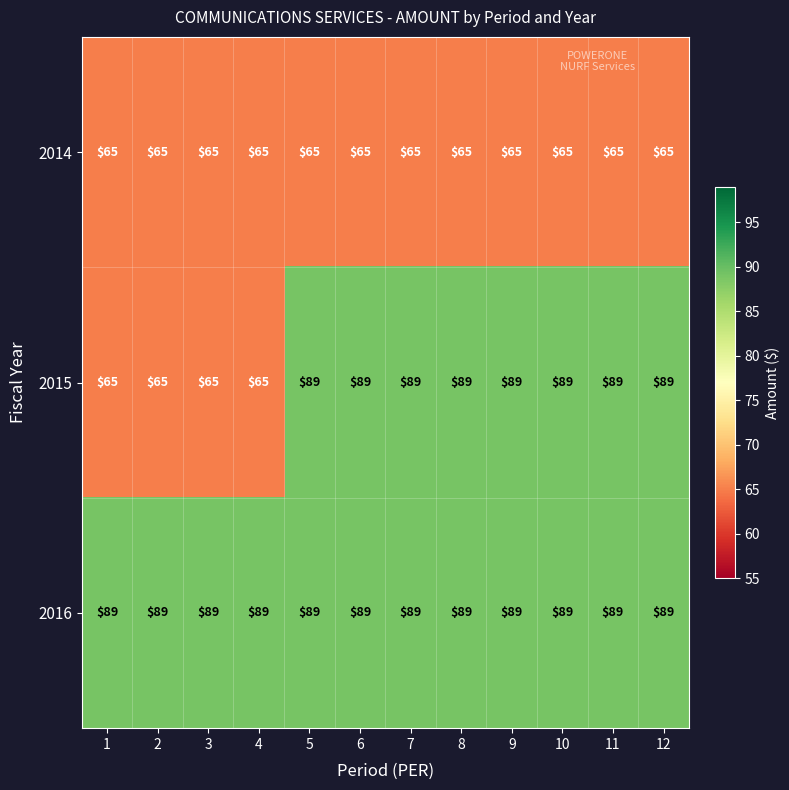

Which series has the largest range (max minus min)?

2015